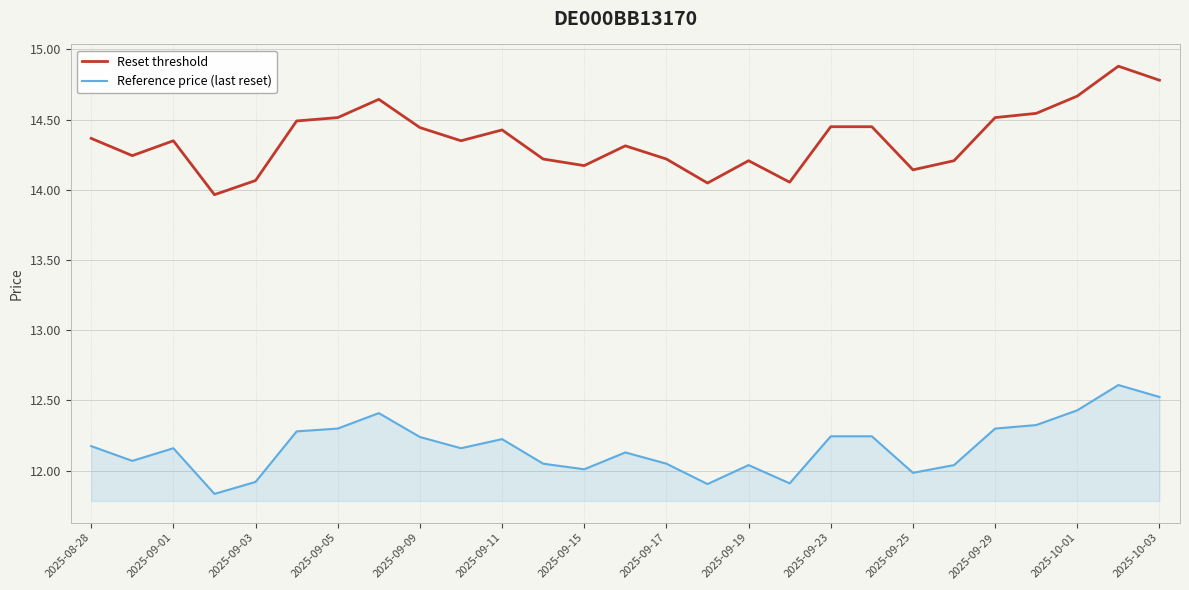

Which series has the largest range (max minus min)?

Reset threshold